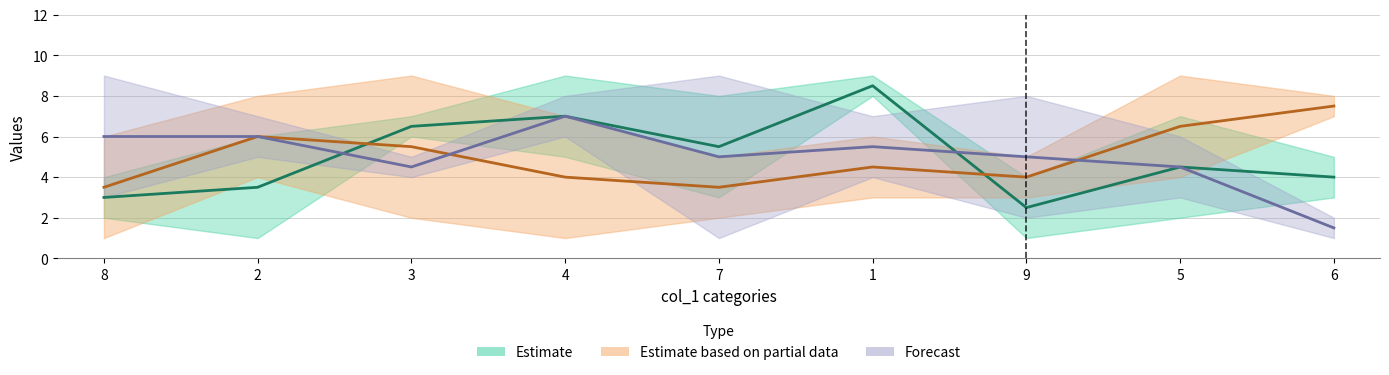

What is the label of the 4th point from the left?

4